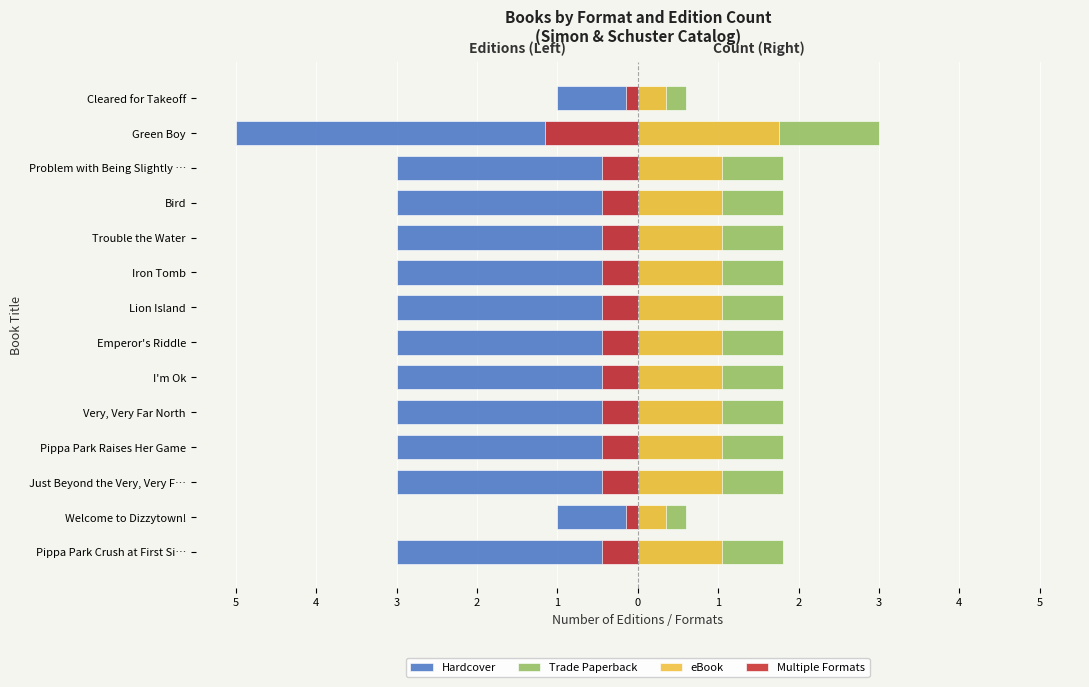

How many series are shown in this chart?

4